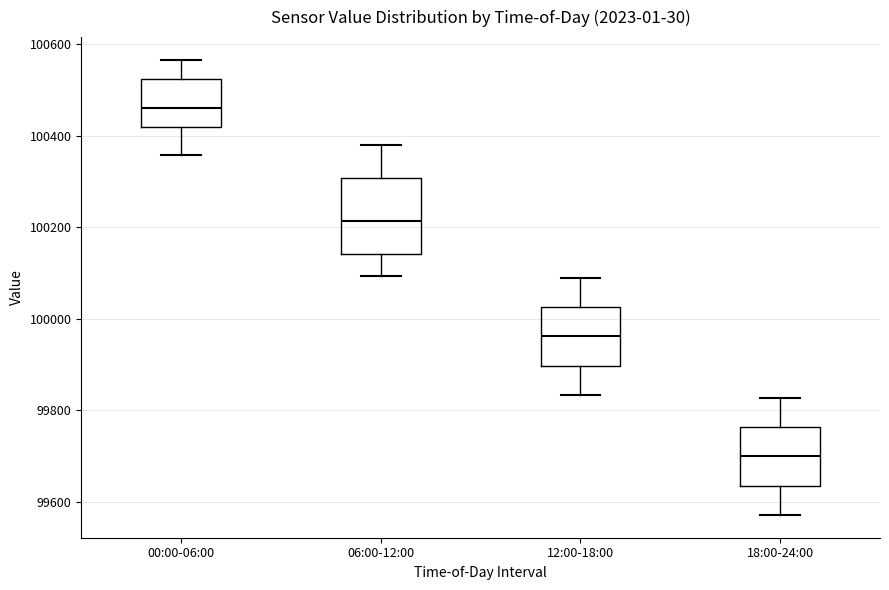

Which box's median line is the highest?

00:00-06:00